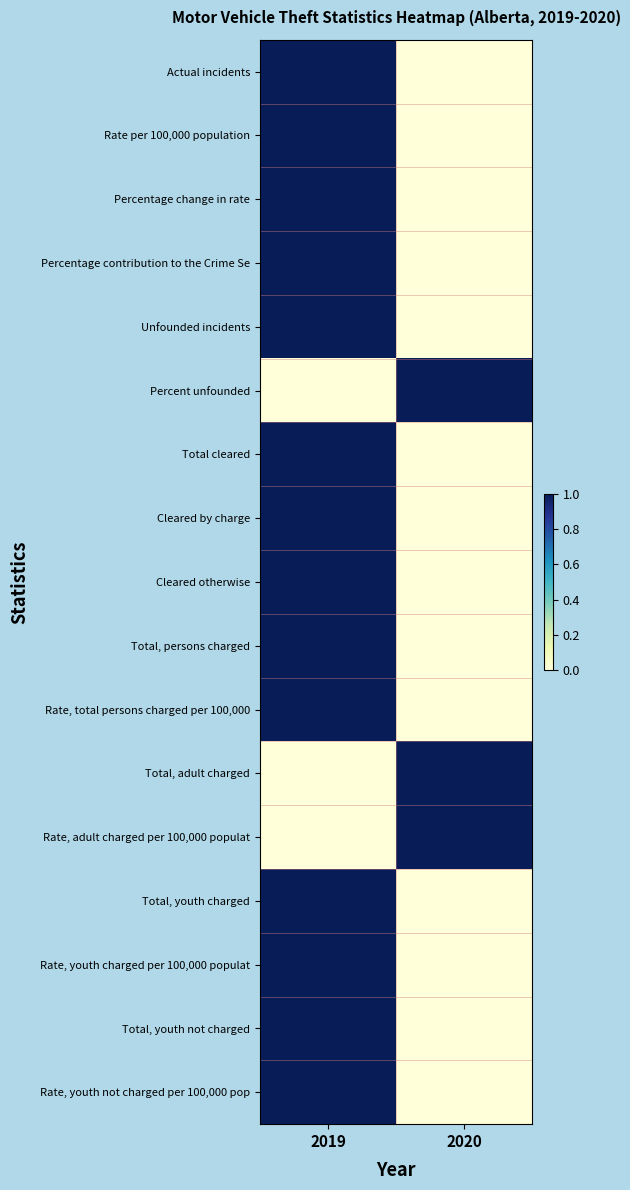

Reading left to right, transcribe all the data shown in this chart.

Actual incidents: 2019=1	2020=0
Rate per 100,000 population: 2019=1	2020=0
Percentage change in rate: 2019=1	2020=0
Percentage contribution to the Crime Se: 2019=1	2020=0
Unfounded incidents: 2019=1	2020=0
Percent unfounded: 2019=0	2020=1
Total cleared: 2019=1	2020=0
Cleared by charge: 2019=1	2020=0
Cleared otherwise: 2019=1	2020=0
Total, persons charged: 2019=1	2020=0
Rate, total persons charged per 100,000: 2019=1	2020=0
Total, adult charged: 2019=0	2020=1
Rate, adult charged per 100,000 populat: 2019=0	2020=1
Total, youth charged: 2019=1	2020=0
Rate, youth charged per 100,000 populat: 2019=1	2020=0
Total, youth not charged: 2019=1	2020=0
Rate, youth not charged per 100,000 pop: 2019=1	2020=0